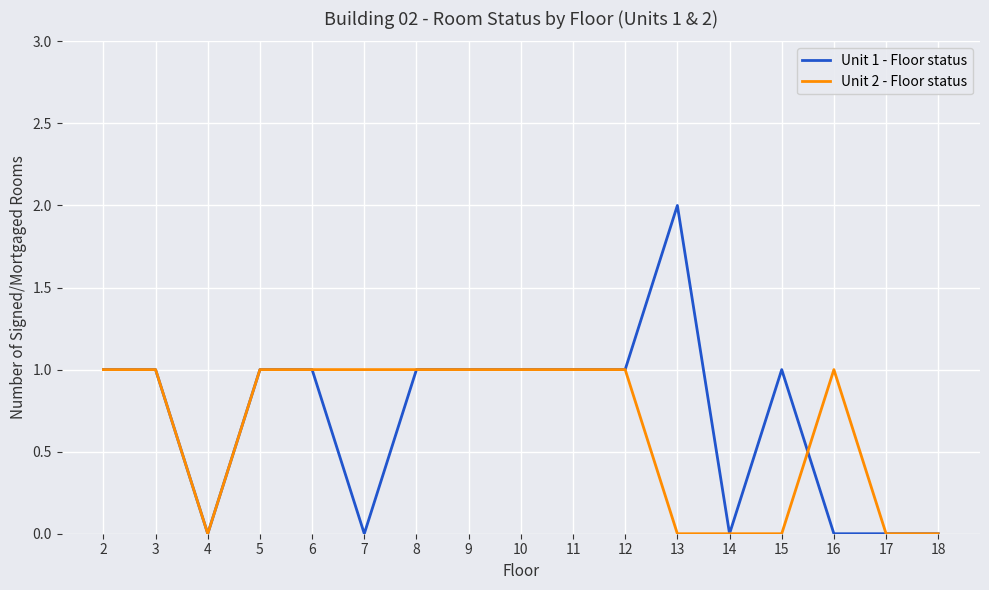

Rank the series by their maximum value, from lowest to highest.

Unit 2 - Floor status, Unit 1 - Floor status